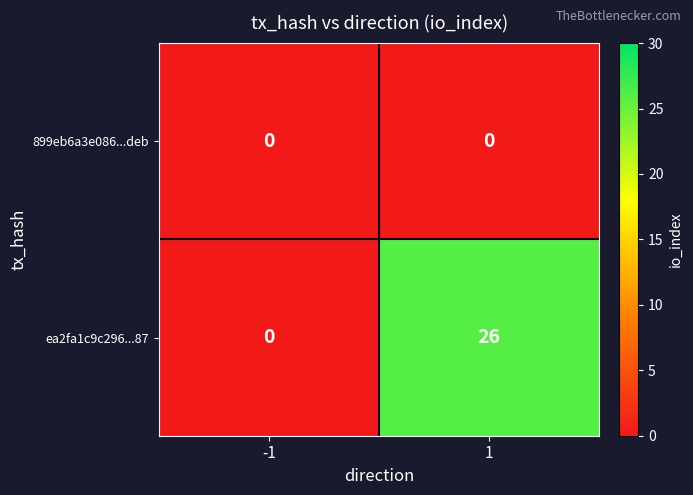

How many categories are shown in the chart?

2